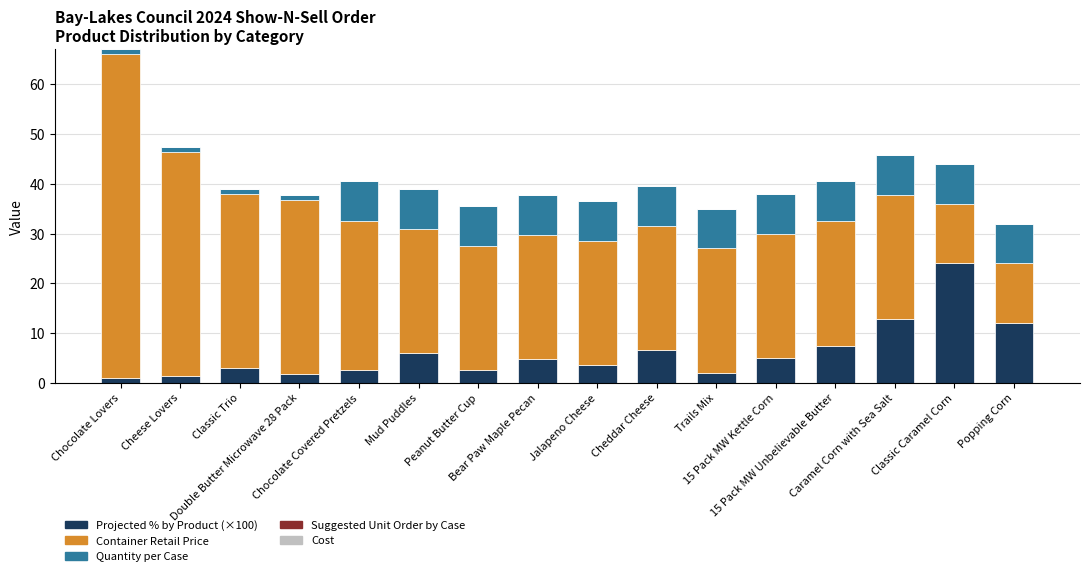

At which category is the sum across all series the highest?

Chocolate Lovers